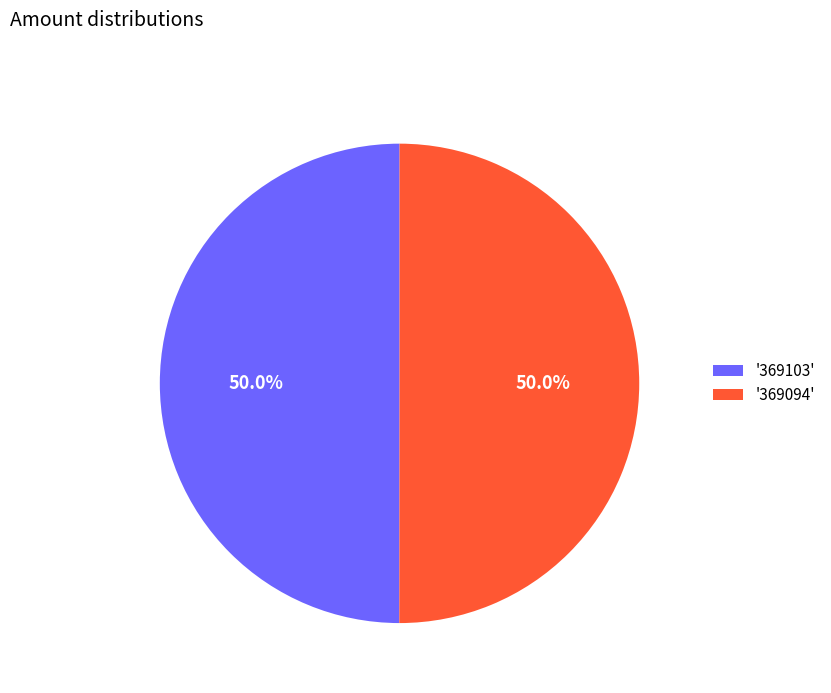

Approximately how many times larger is the value at '369094' compared to '369103'?

1.0